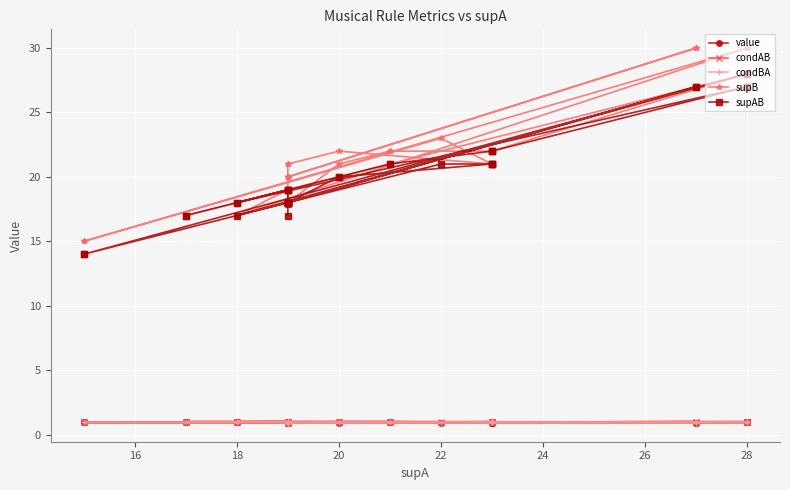

True or false: supAB and condAB cross at least once.

False